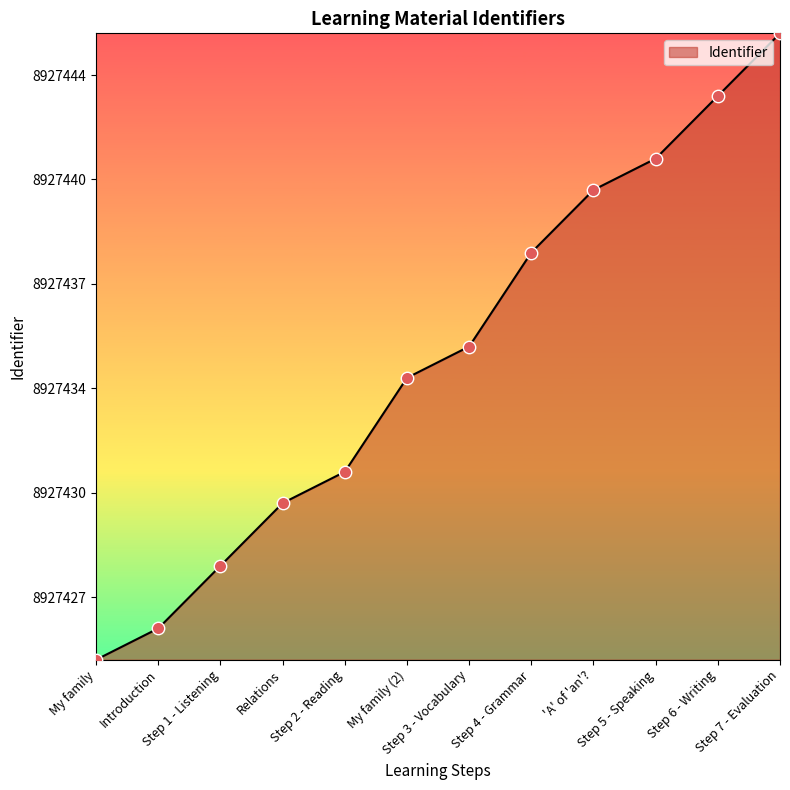

What is the ratio of the value at Step 6 - Writing to the value at Step 1 - Listening?

1.0